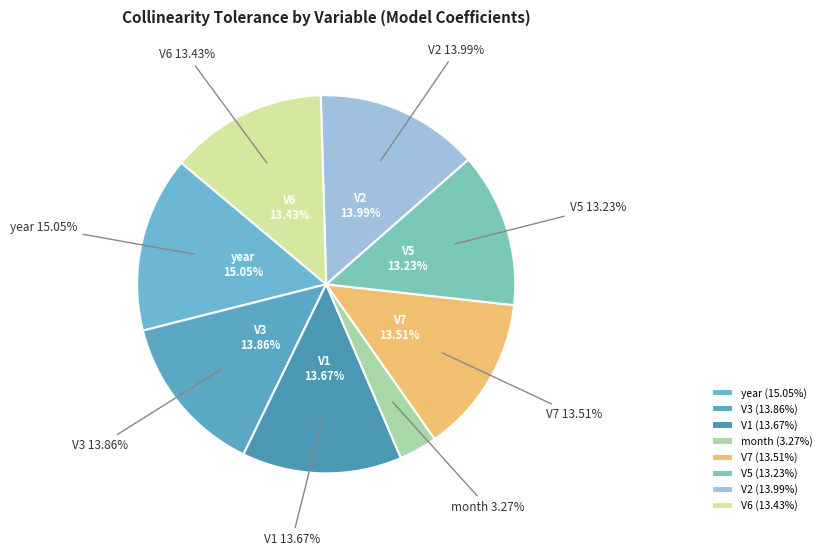

Does year account for over 50% of the chart?

No